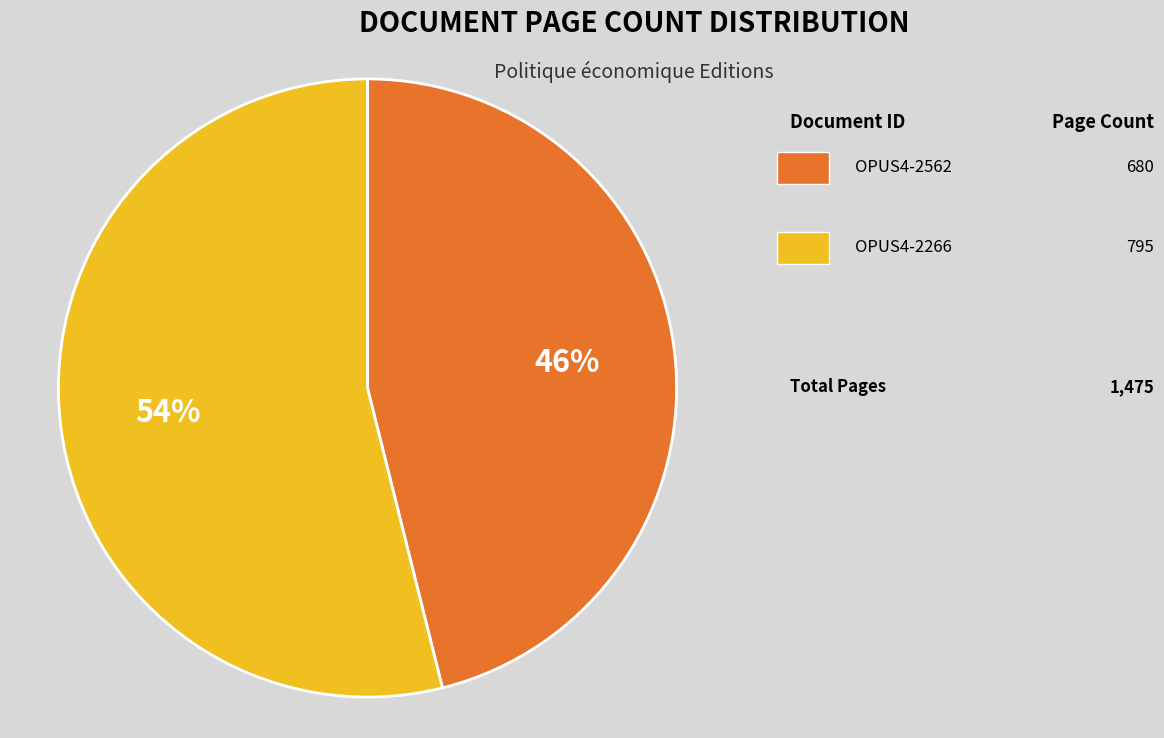

To the nearest percent, what is the difference between the largest and smallest slice percentages?

8%